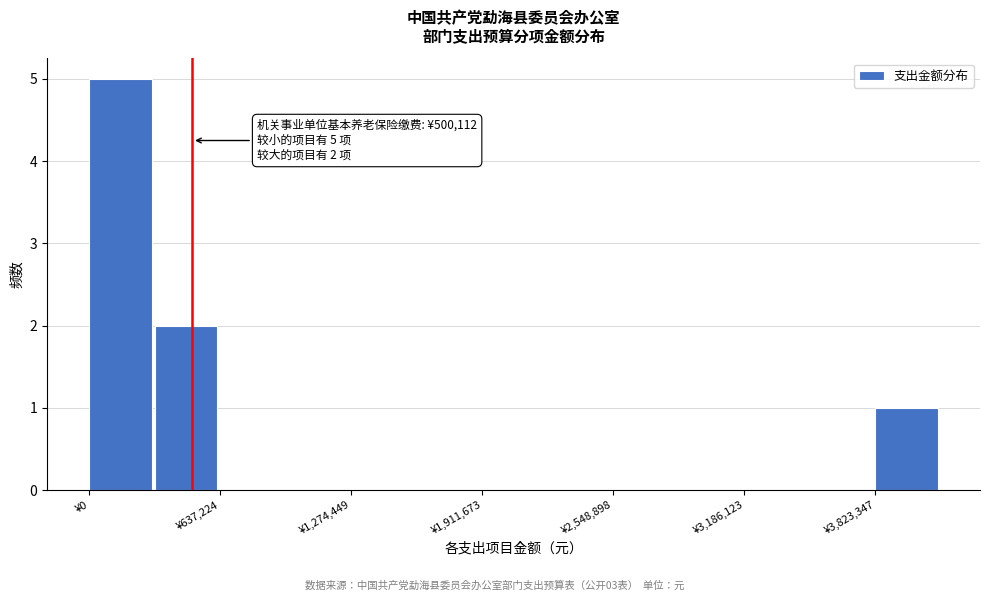

Around what value on the x-axis is the tallest bar? Give the approximate position of its centre, as read against the axis.

200000